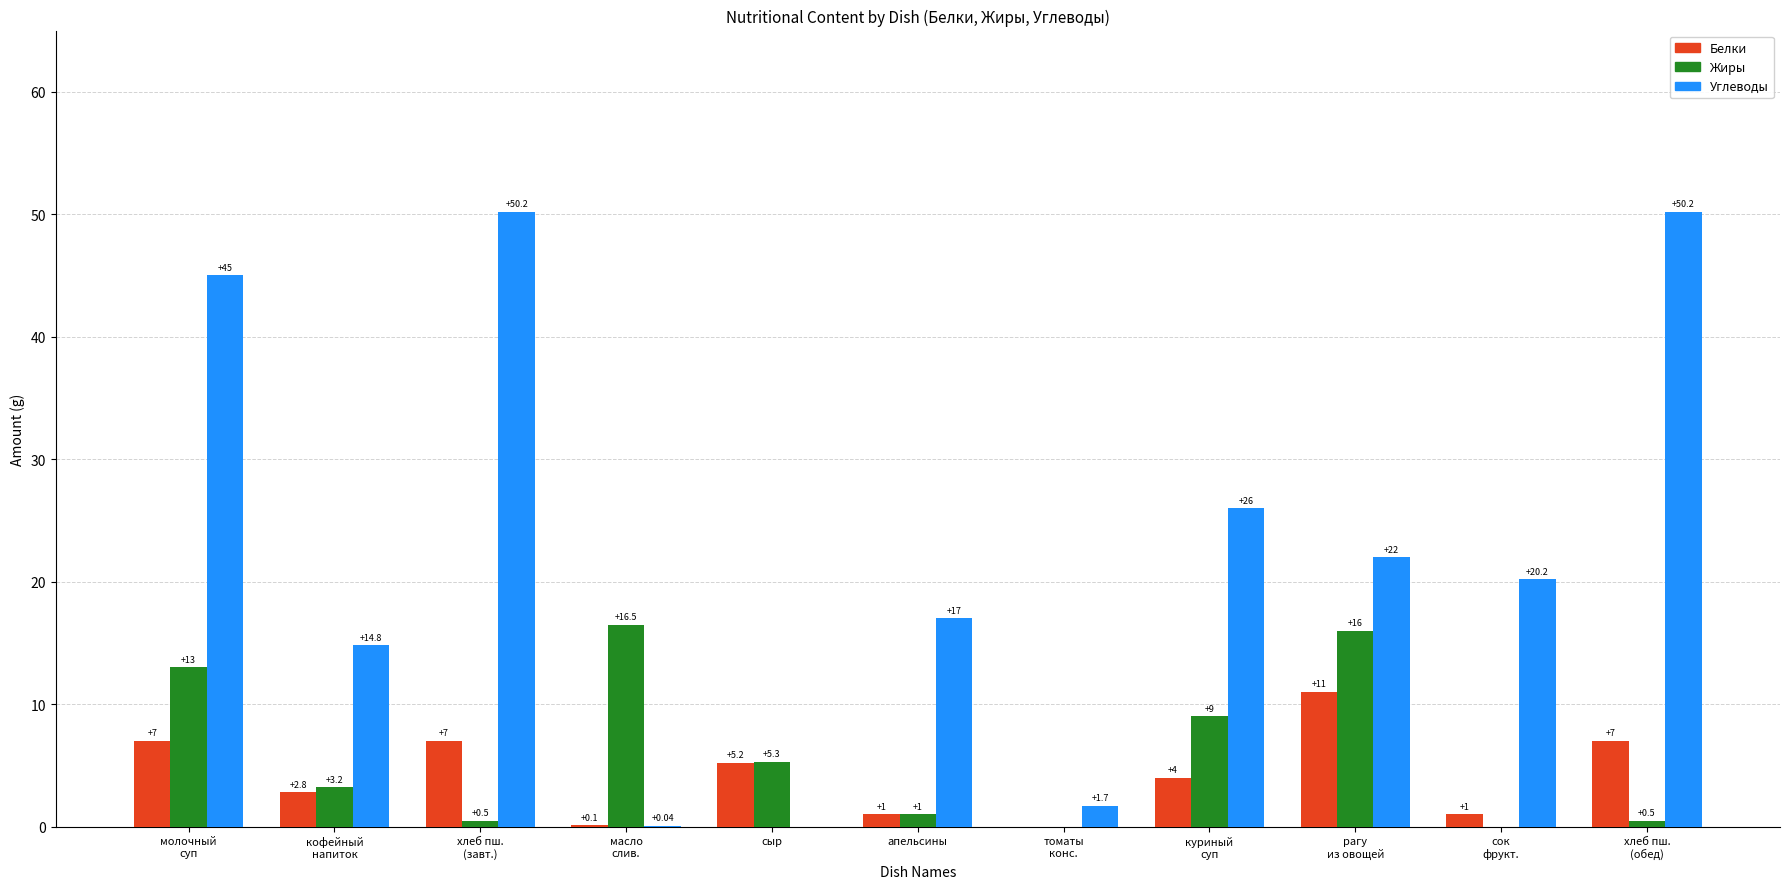

Where does the Углеводы series first go above 20?

молочный
суп